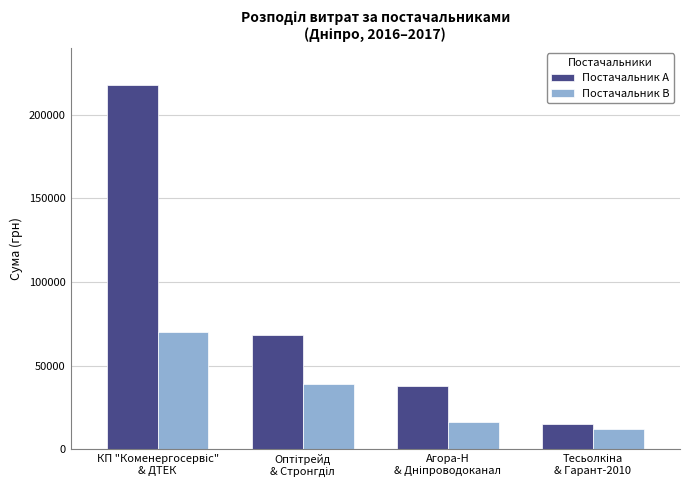

Which series has the largest total across all categories?

Постачальник A